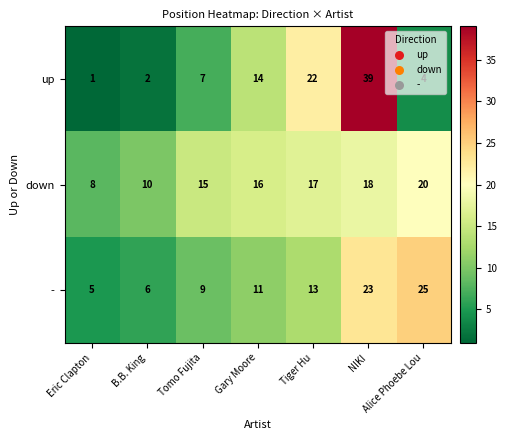

What is the difference between the second highest and minimum values in the down series?

10